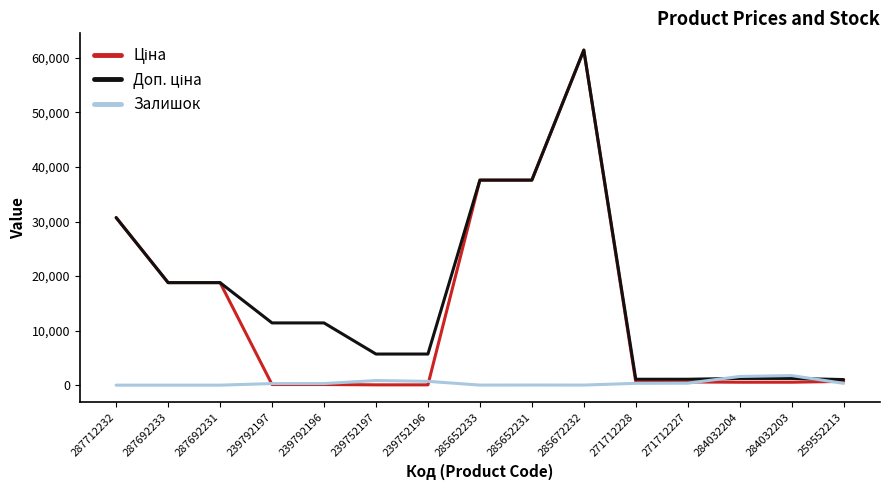

What is the sum of all Залишок values?

6540.0